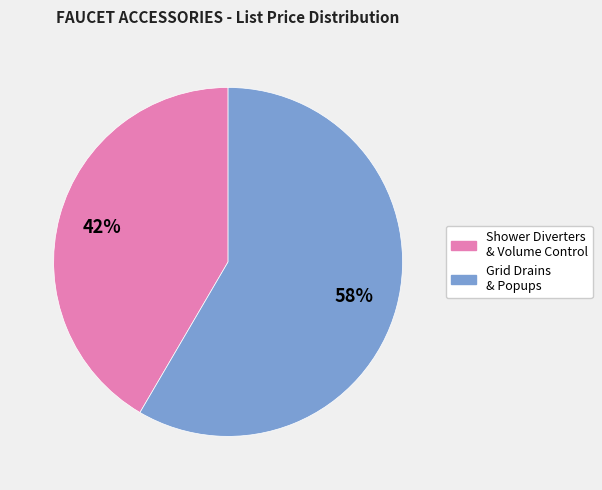

Does any single category account for the majority?

Yes